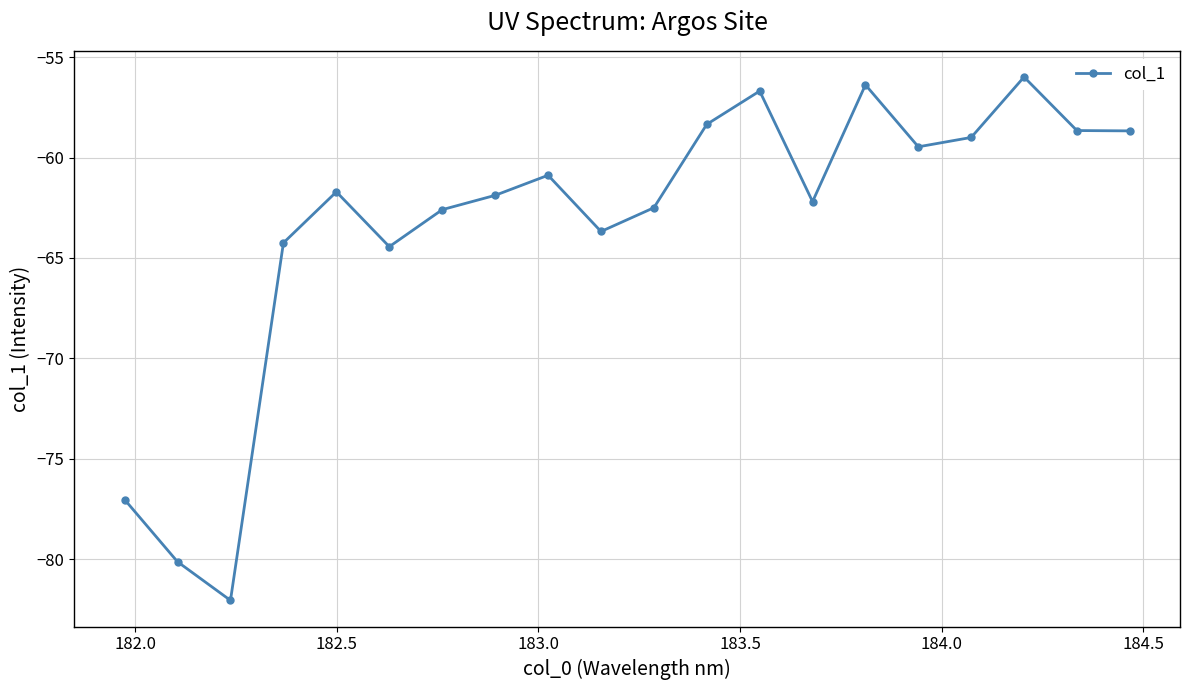

What is the greatest value displayed?

-56.0